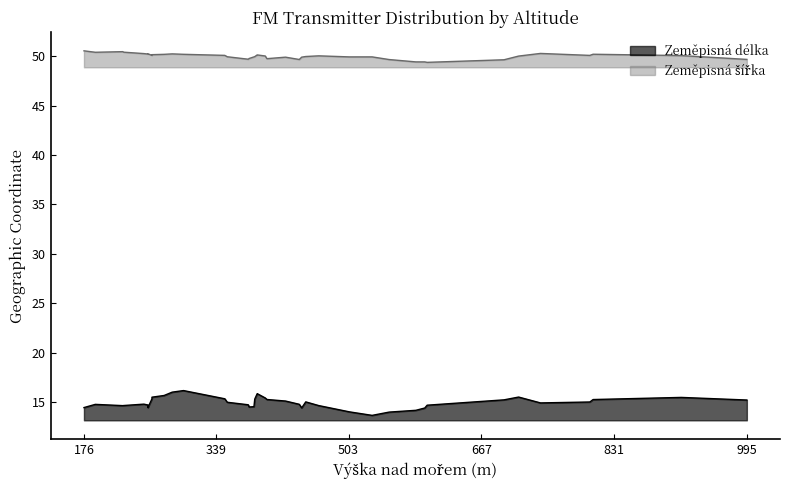

Does the chart have visible grid lines?

No